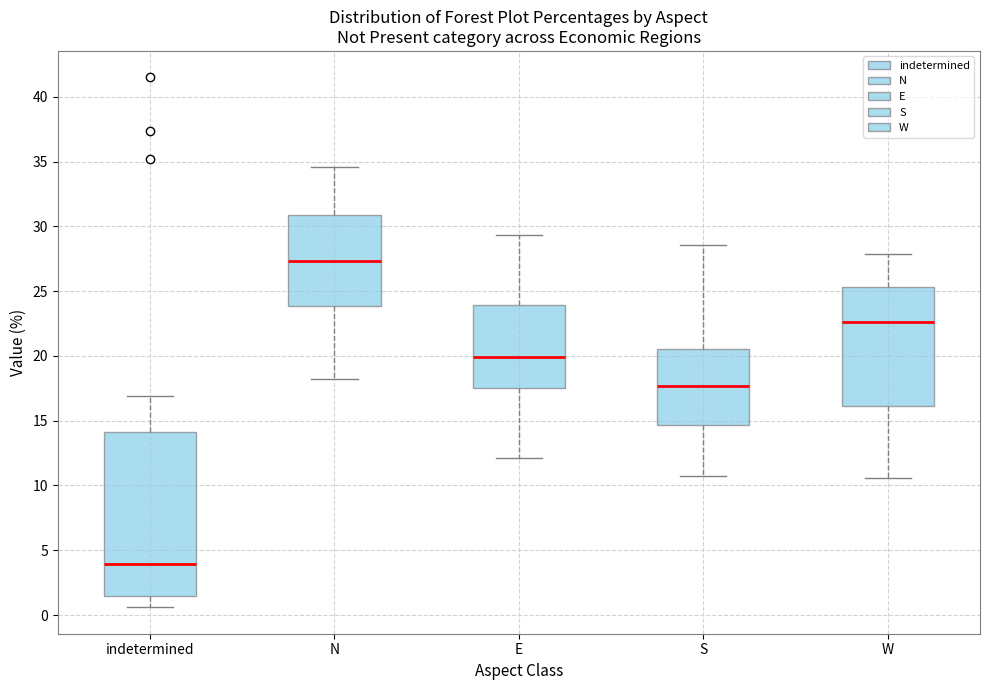

Reading left to right, transcribe this box plot: for each box, give where its median line is, the range the box spans, and where its two whiskers end, as read against the y-axis. The values are not printed on the chart, so give them approximately, as read against the axis.

indetermined: median 4.0, box 1.5 to 14.0, whiskers 0.5 to 17.0
N: median 27.5, box 24.0 to 31.0, whiskers 18.0 to 34.5
E: median 20.0, box 17.5 to 24.0, whiskers 12.0 to 29.5
S: median 17.5, box 14.5 to 20.5, whiskers 10.5 to 28.5
W: median 22.5, box 16.0 to 25.5, whiskers 10.5 to 28.0